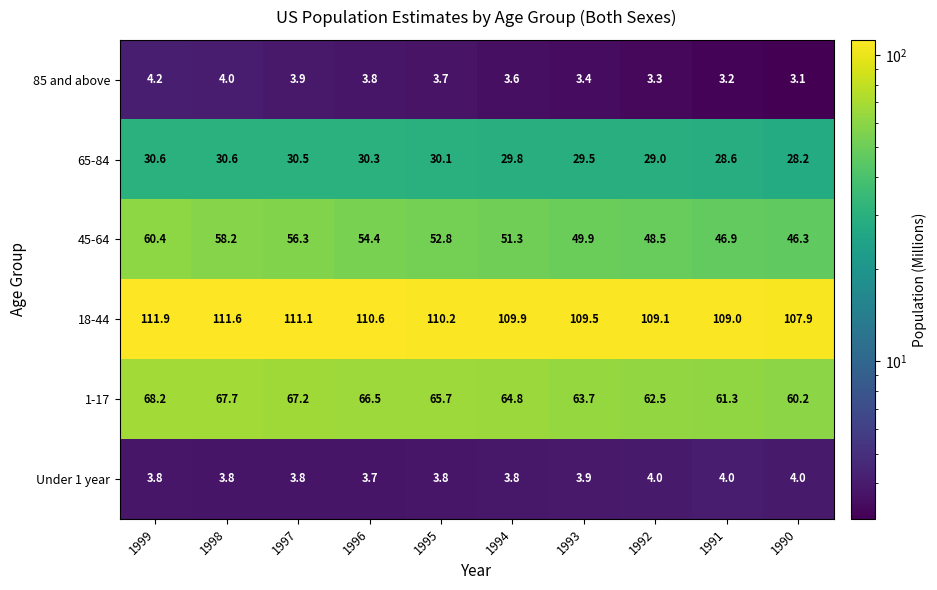

True or false: 1-17 has a value of 102.3 at 1996.

False